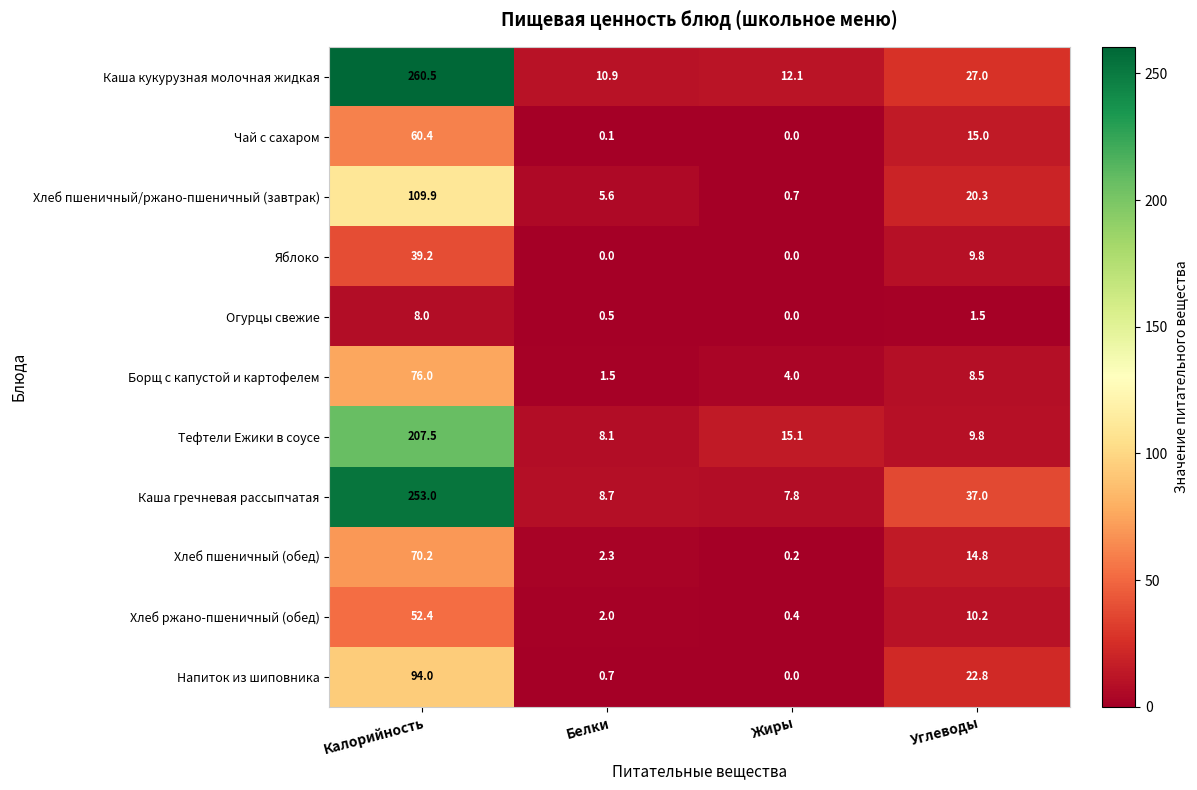

At how many categories does at least one series exceed 146?

1